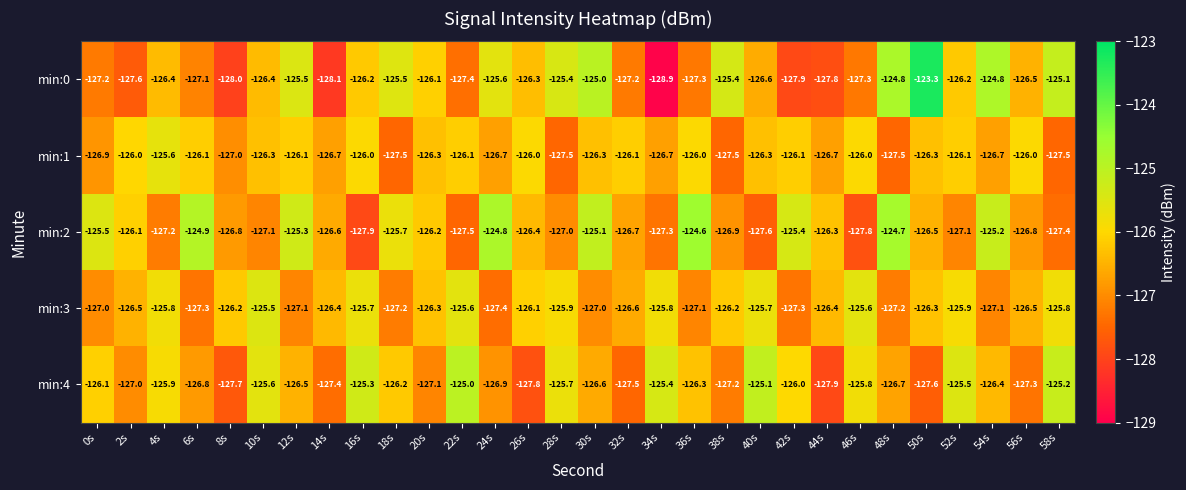

Rank the series at 32s from highest to lowest value.

min:1, min:3, min:2, min:0, min:4